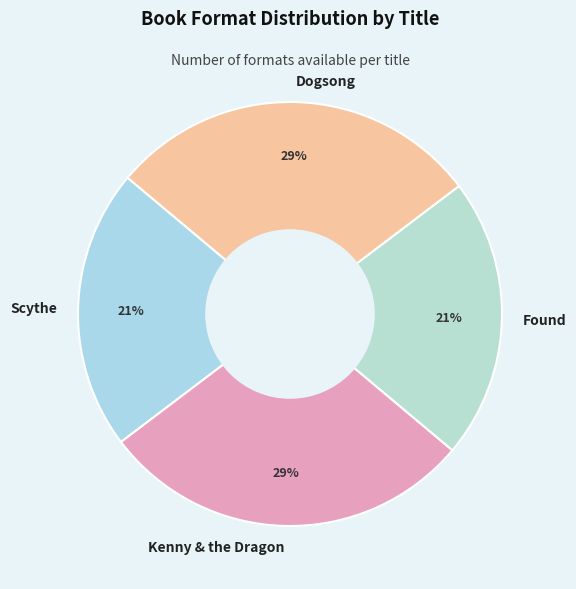

To the nearest percent, what percentage of the pie is Scythe?

21%